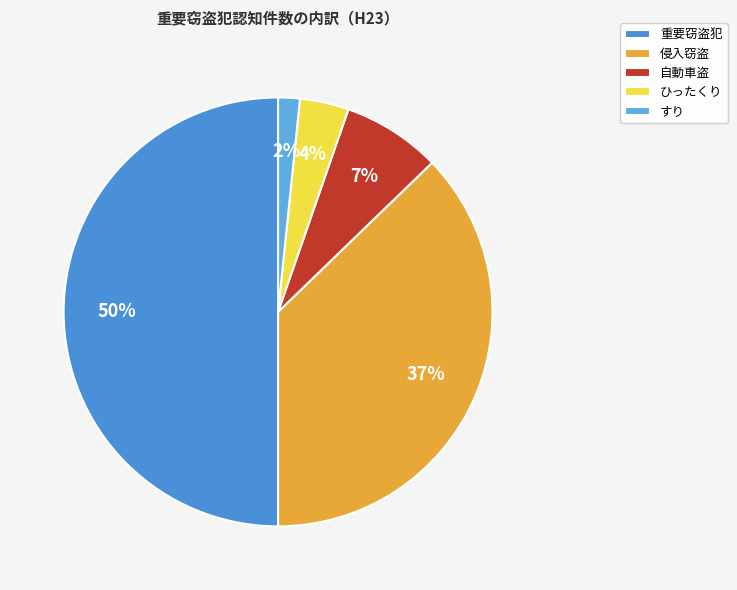

What percentage is the すり slice, to the nearest percent?

2%